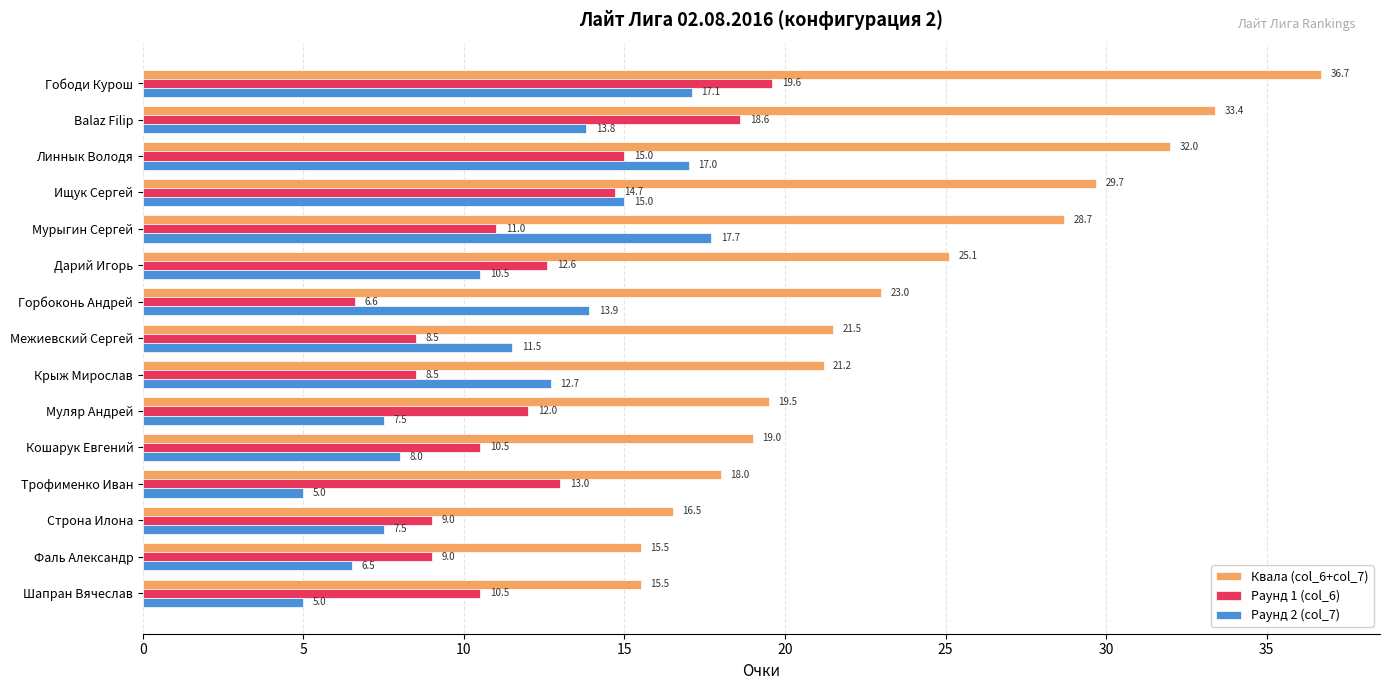

At which label is Квала (col_6+col_7) closest to 26?

Дарий Игорь